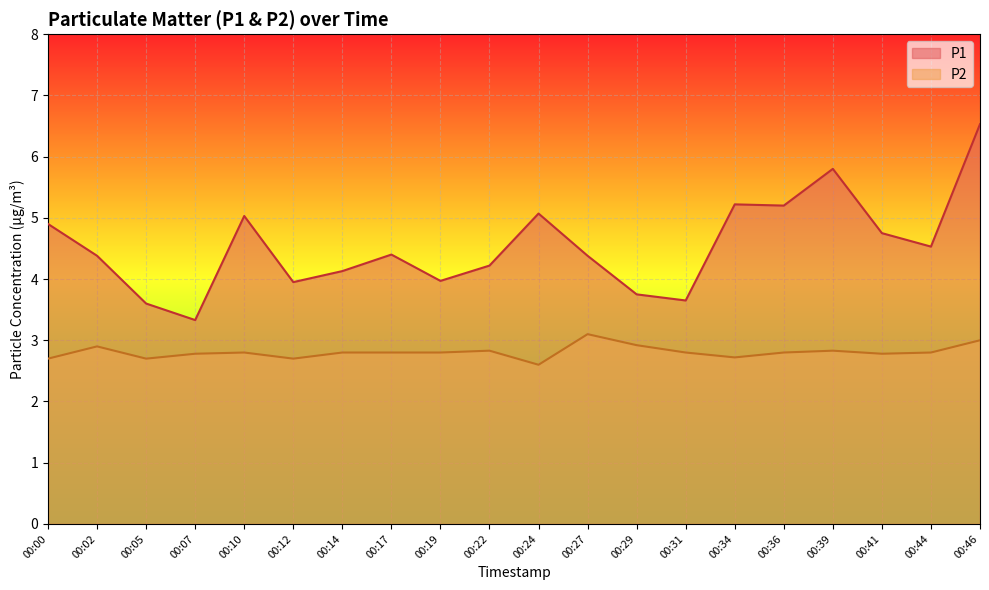

What is the difference between the P2 values at 00:07 and 00:46?

0.2